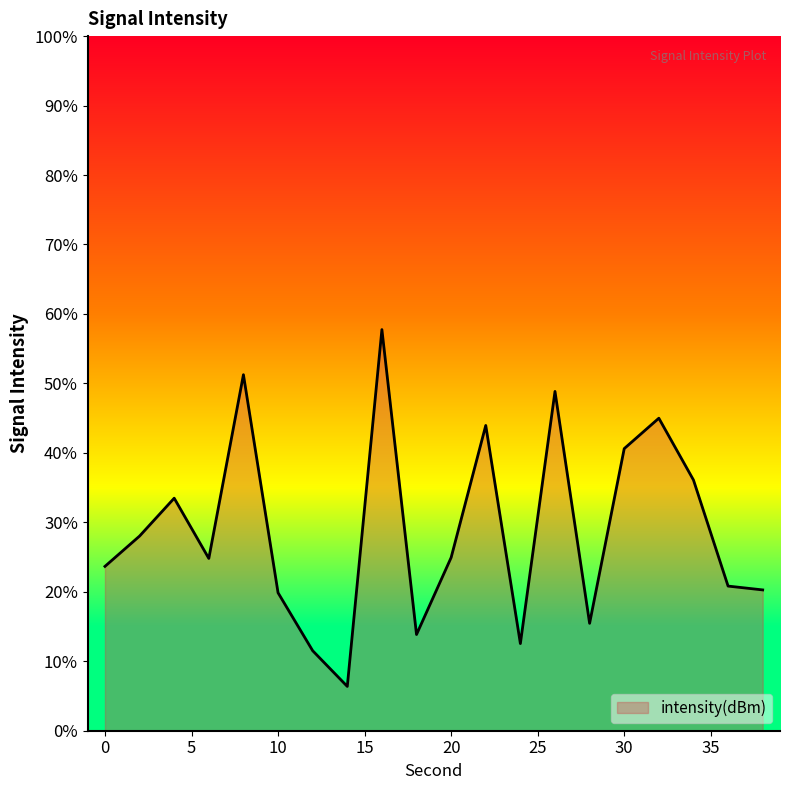

Count the number of values greater than -131.

8